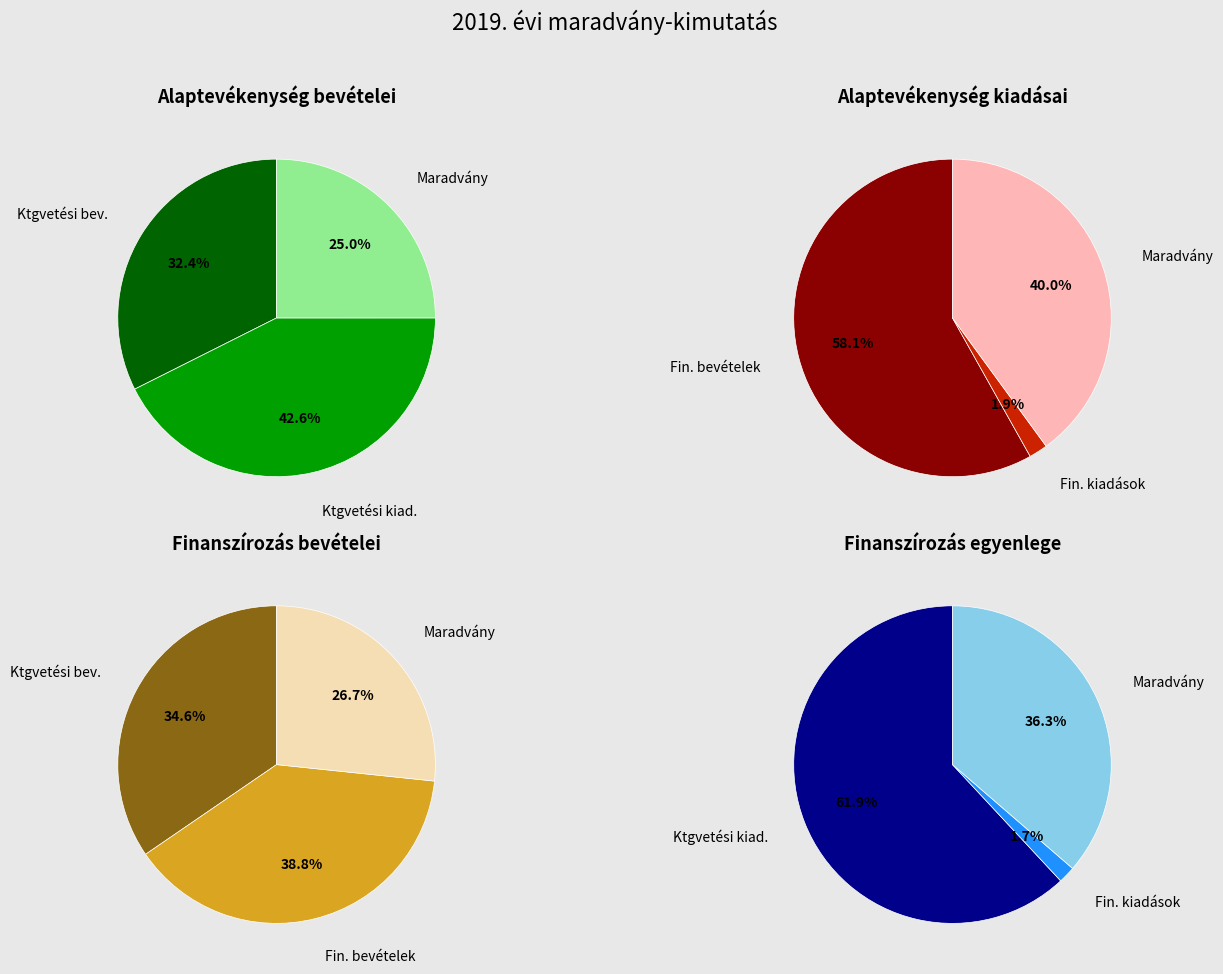

Between Alaptevékenység maradványa and Alaptevékenység költségvetési kiadásai, which is larger?

Alaptevékenység költségvetési kiadásai